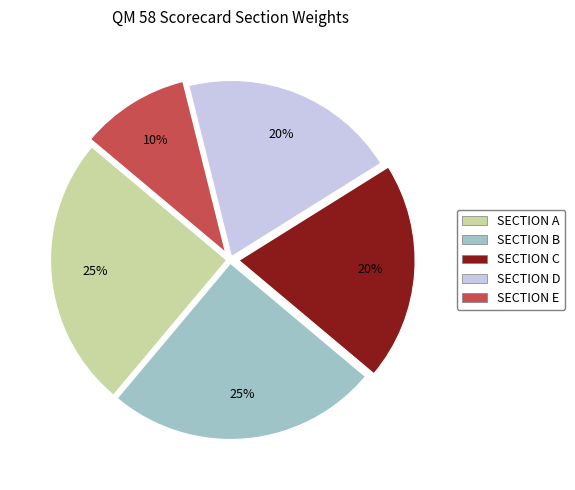

Count the number of slices in the pie.

5